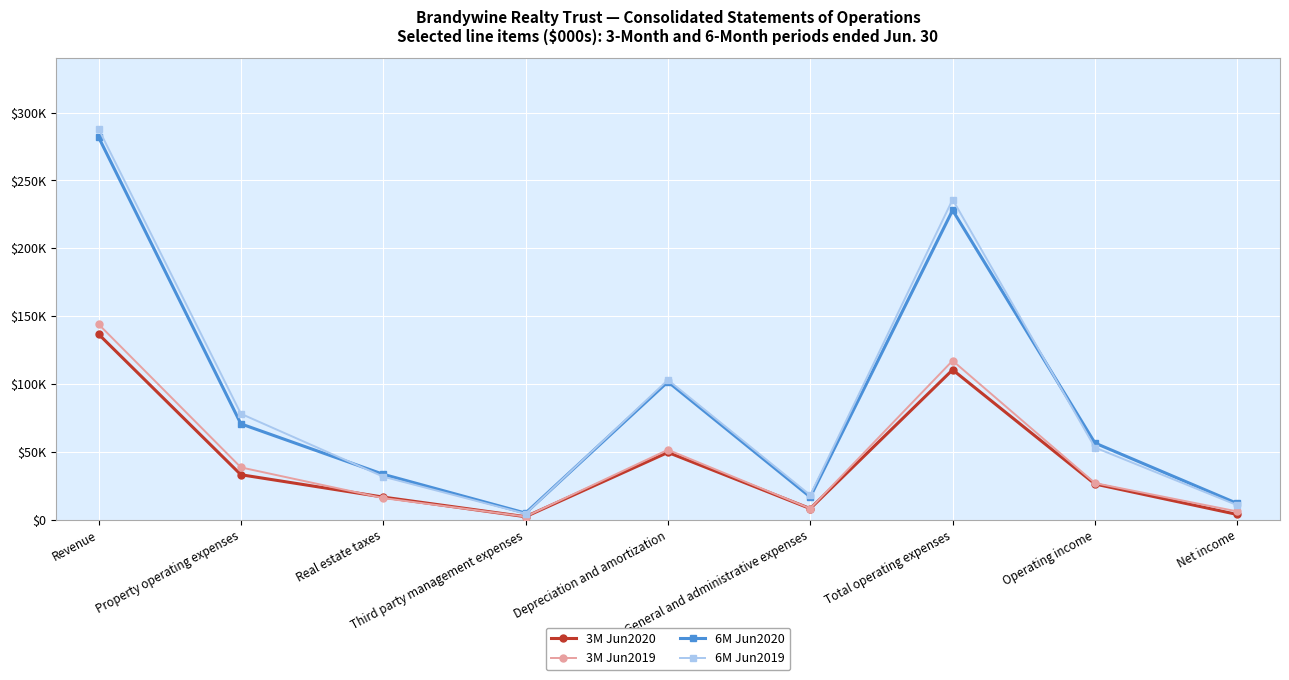

What are all the series names shown in the legend?

3M Jun2020, 3M Jun2019, 6M Jun2020, 6M Jun2019